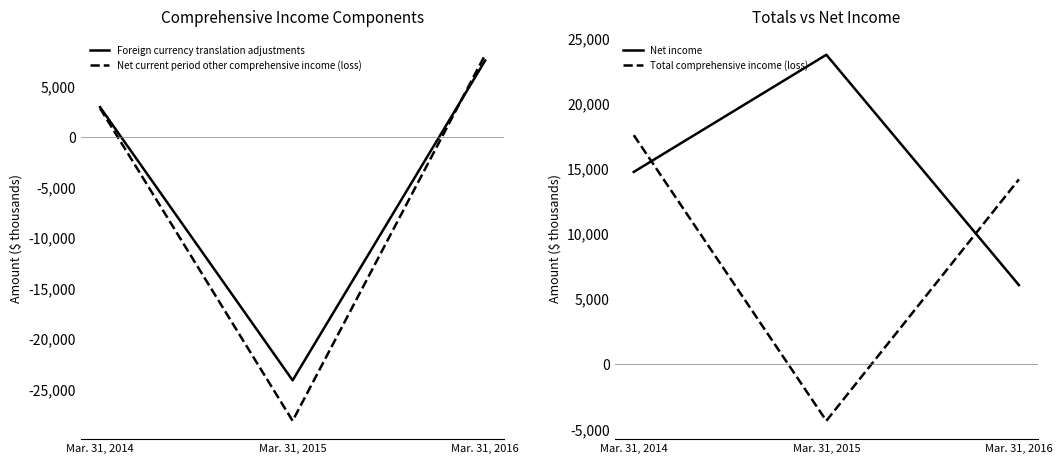

How many values in Total comprehensive income (loss) are above zero?

2